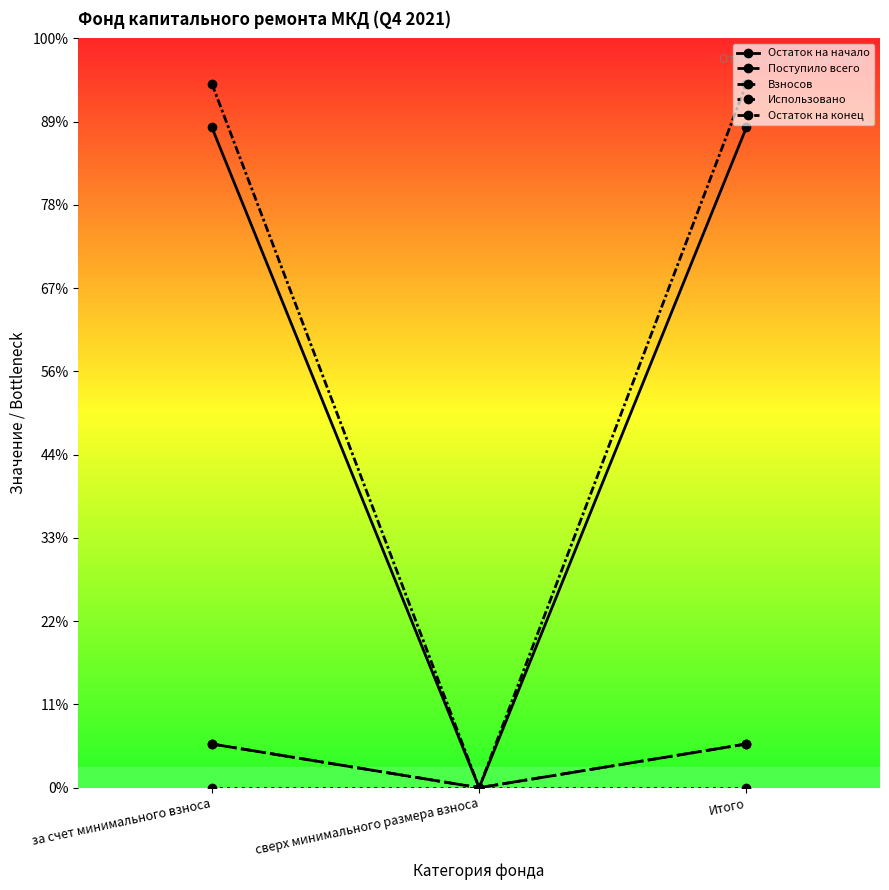

Reading right to left, transcribe all the data shown in this chart.

Остаток на начало: 1586.0	0.0	1586.0
Поступило всего: 105.0	0.0	105.0
Взносов: 105.0	0.0	105.0
Использовано: 0.0	0.0	0.0
Остаток на конец: 1691.0	0.0	1691.0